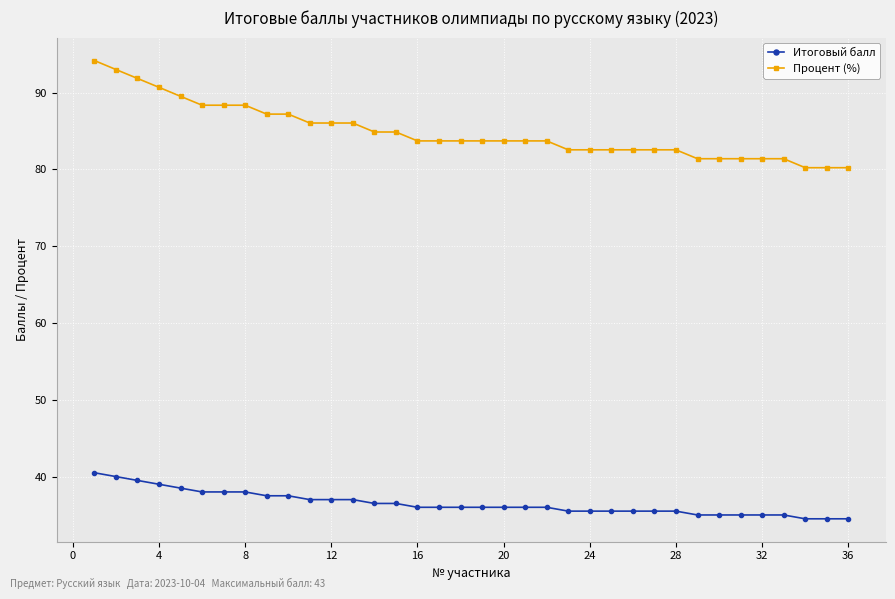

Count the number of data series in this chart.

2